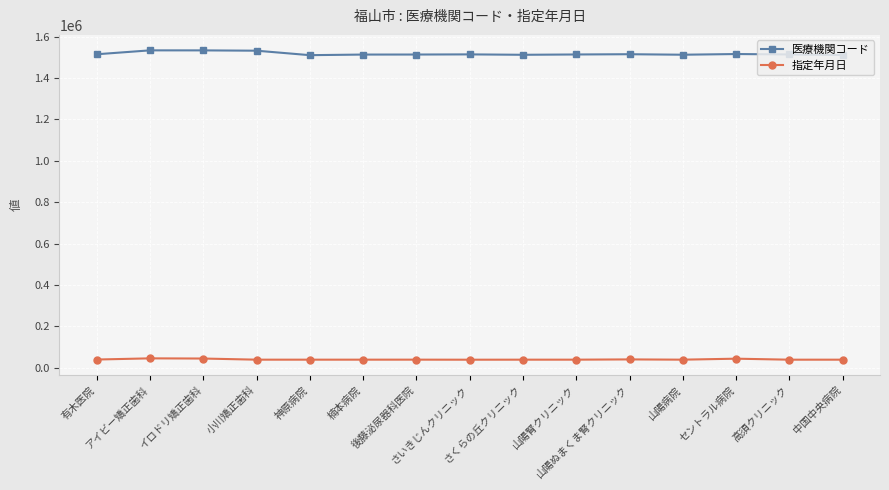

True or false: 指定年月日 and 医療機関コード intersect in this chart.

False